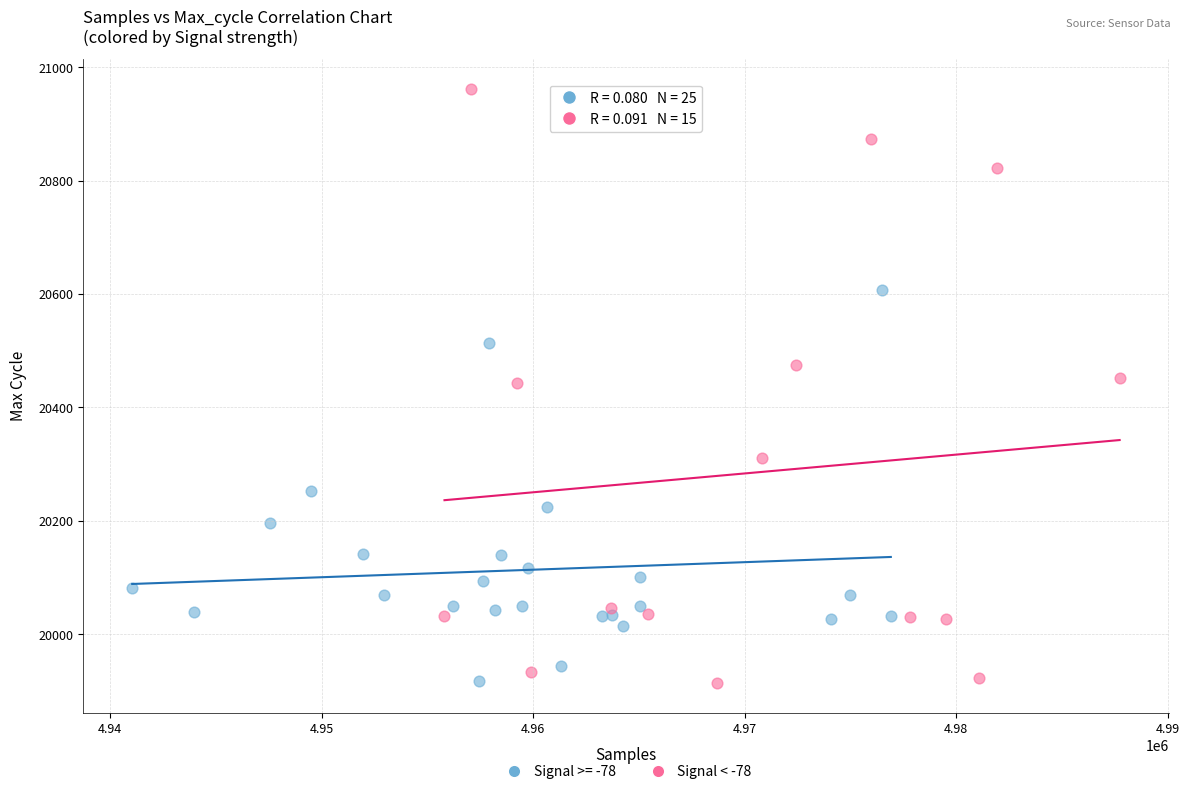

Which series has the widest spread of Y values?

Signal < -78